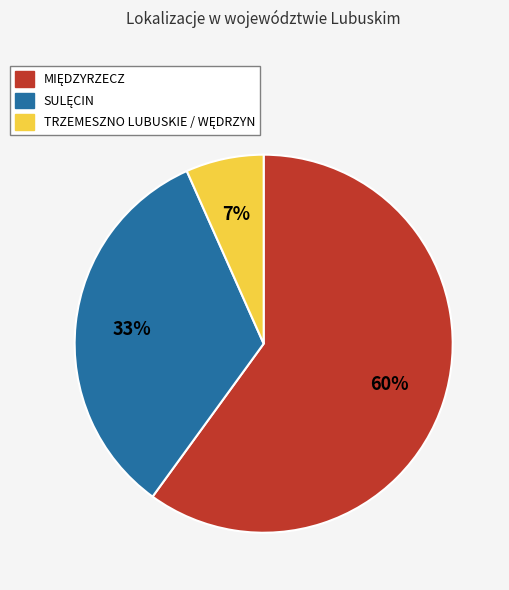

To the nearest percent, what is the average slice percentage?

33%